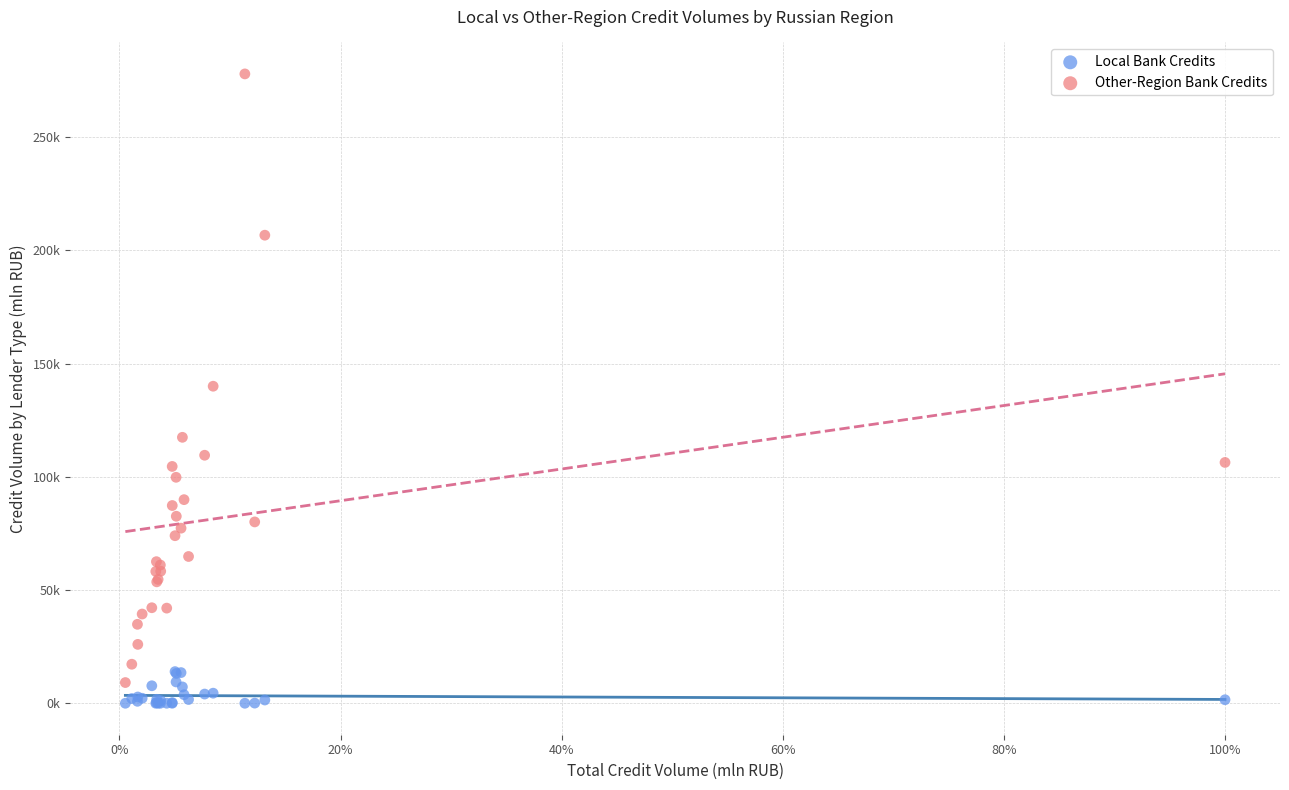

Which series reaches the minimum Y coordinate?

Local Bank Credits